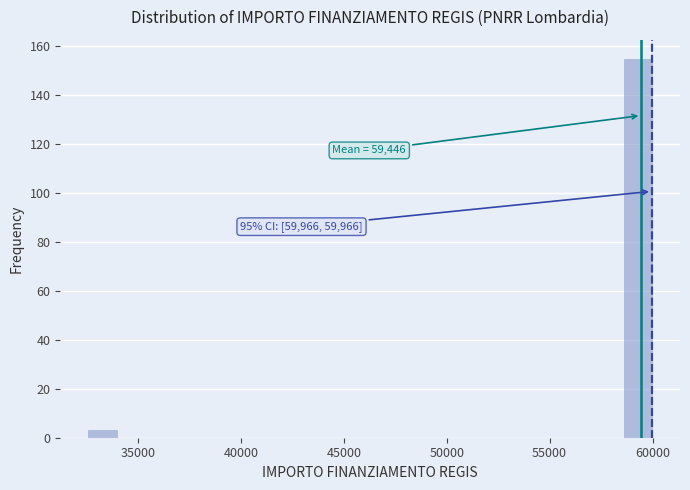

Read against the x-axis, roughly where is the centre of the tallest bar?

59500